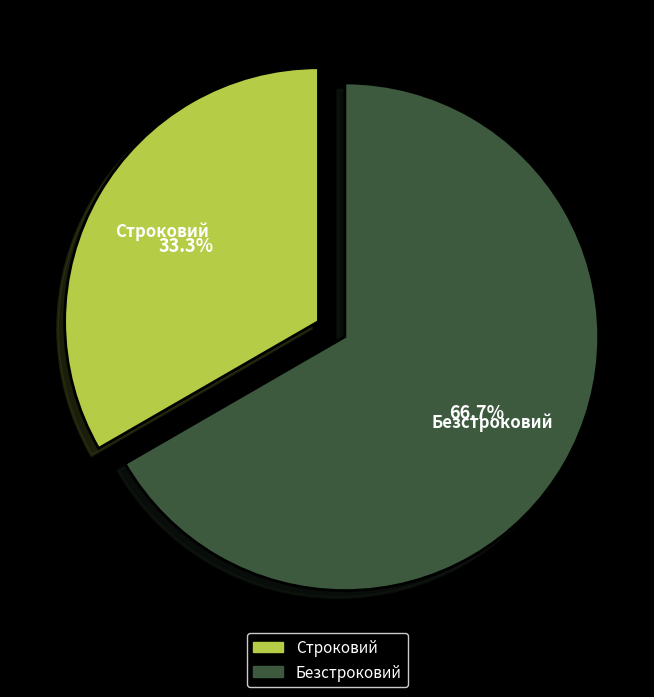

To the nearest percent, what portion does Безстроковий represent?

67%